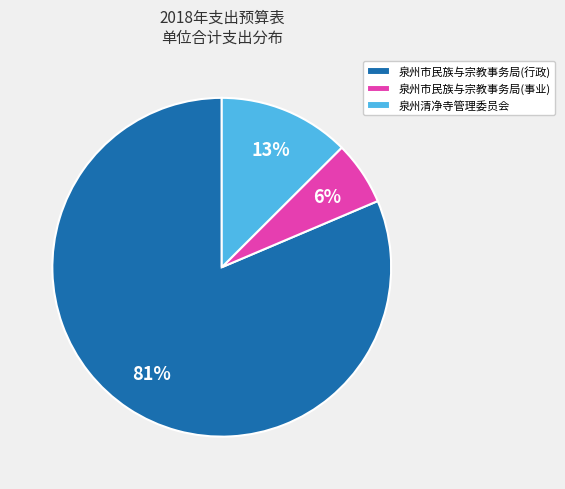

Is it true that 泉州市民族与宗教事务局(行政) is 81% of the pie?

True